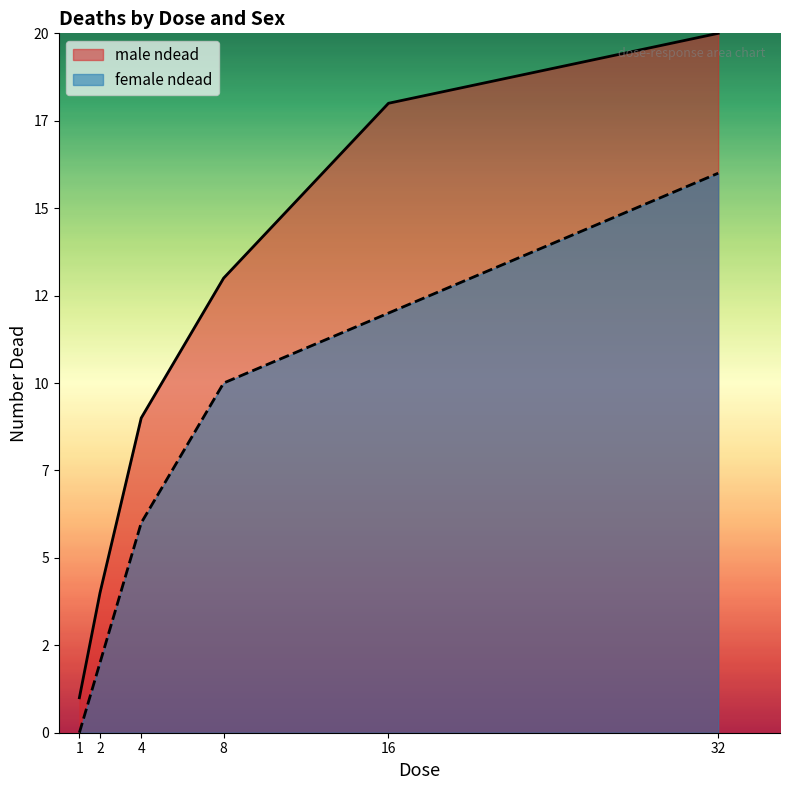

How many distinct data groups are displayed?

2